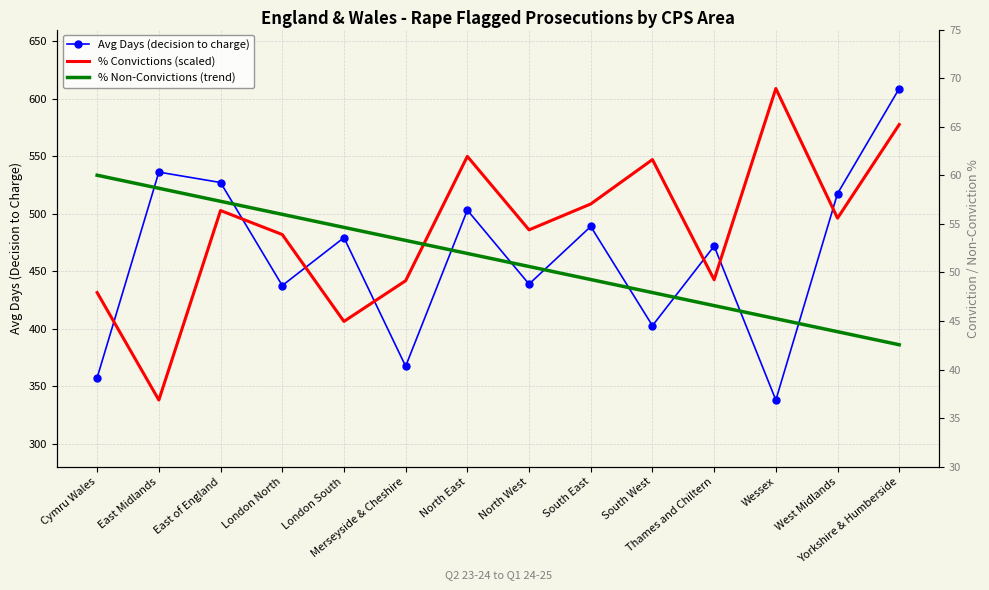

Between which two adjacent categories do % Convictions (scaled) and Avg Days (decision to charge) first intersect?

Cymru Wales and East Midlands